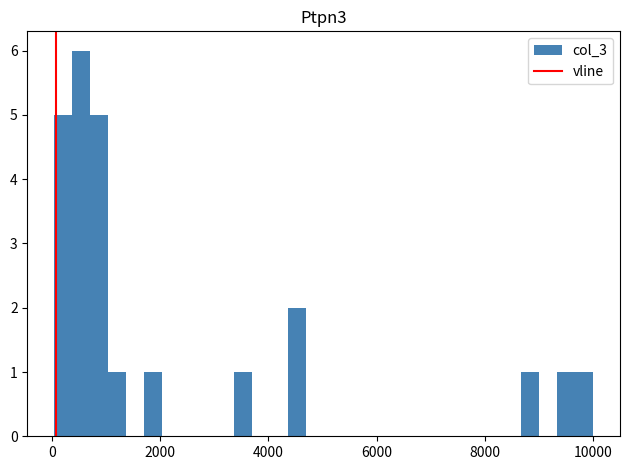

Read against the x-axis, roughly where is the centre of the tallest bar?

600